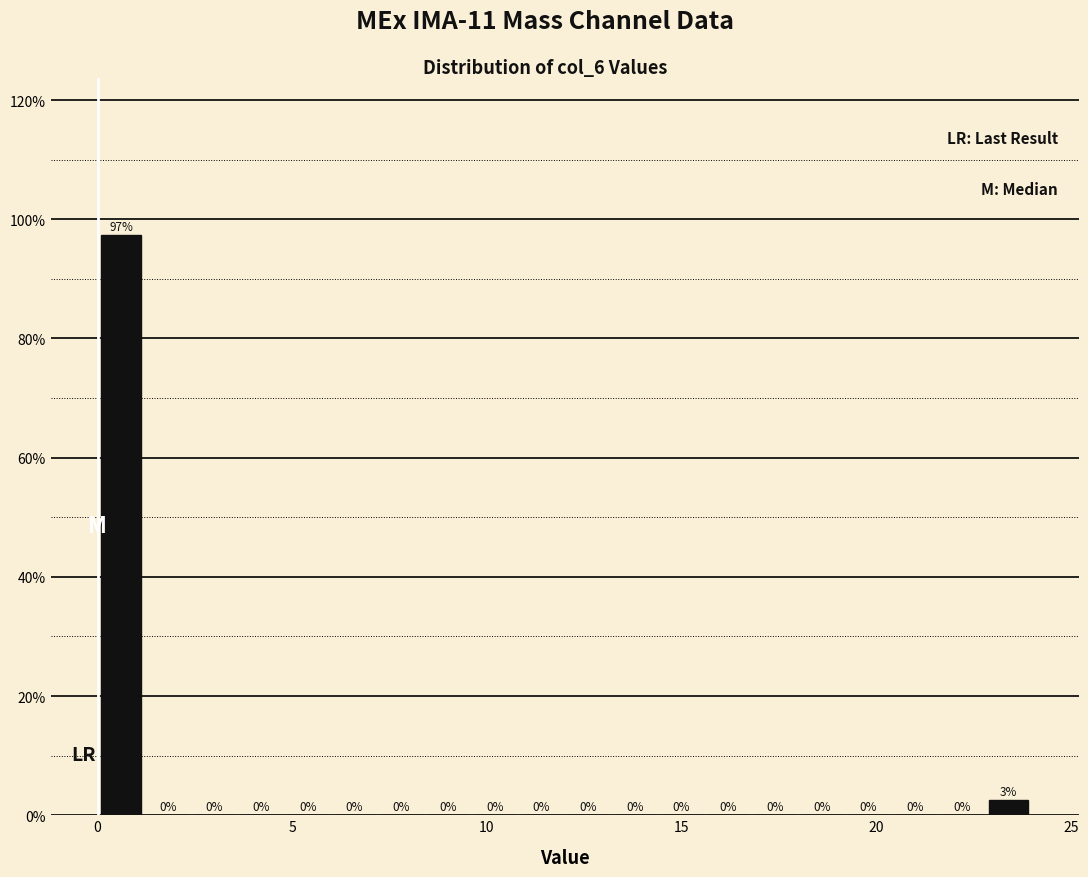

Read against the x-axis, roughly where is the centre of the tallest bar?

0.5